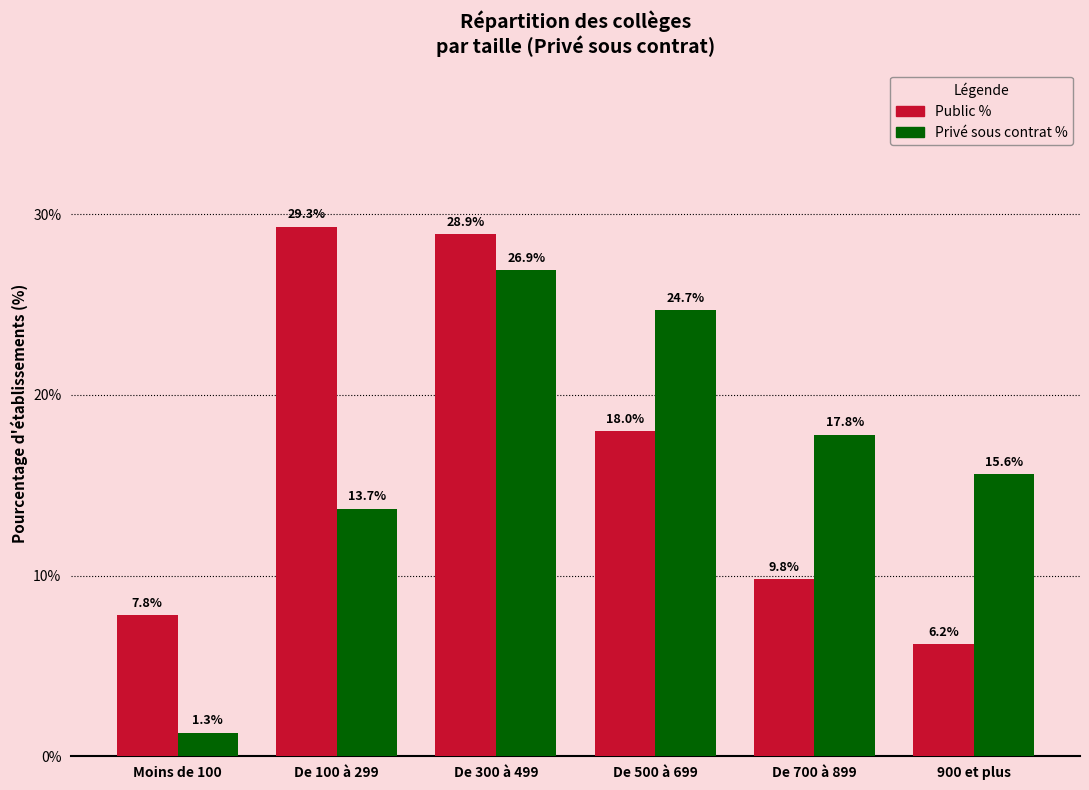

Reading left to right, what are all the values shown in this chart?

Public %: 7.8	29.3	28.9	18.0	9.8	6.2
Privé sous contrat %: 1.3	13.7	26.9	24.7	17.8	15.6